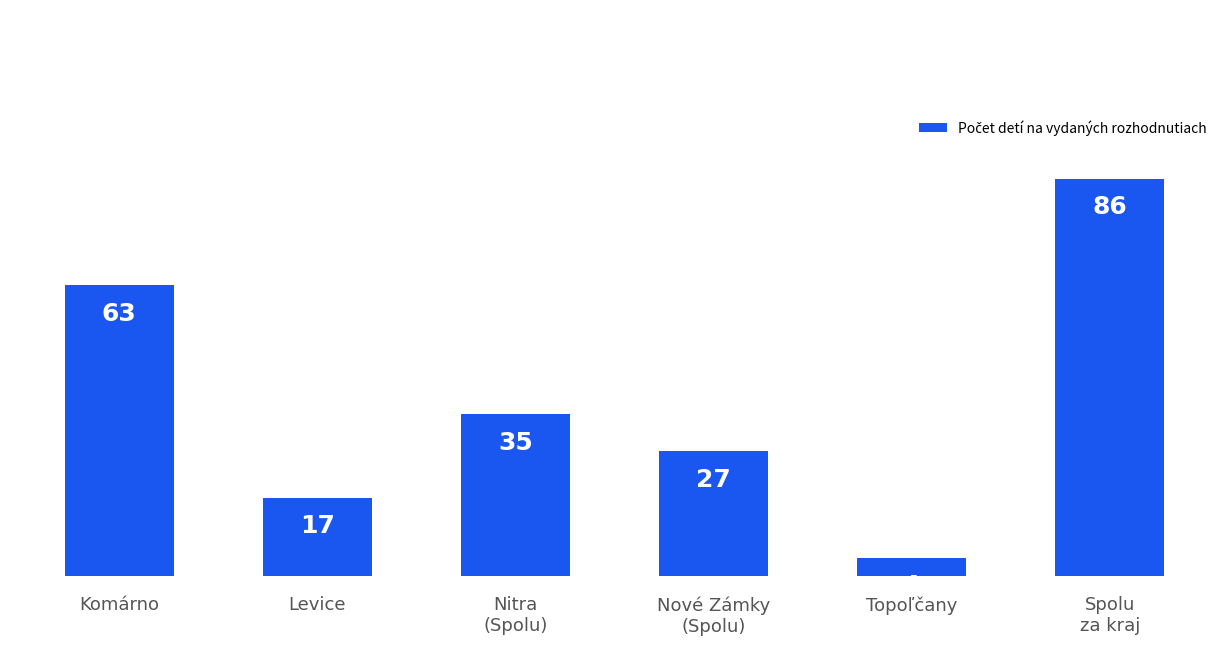

Approximately how many times larger is the value at Spolu
za kraj compared to Nitra
(Spolu)?

2.5